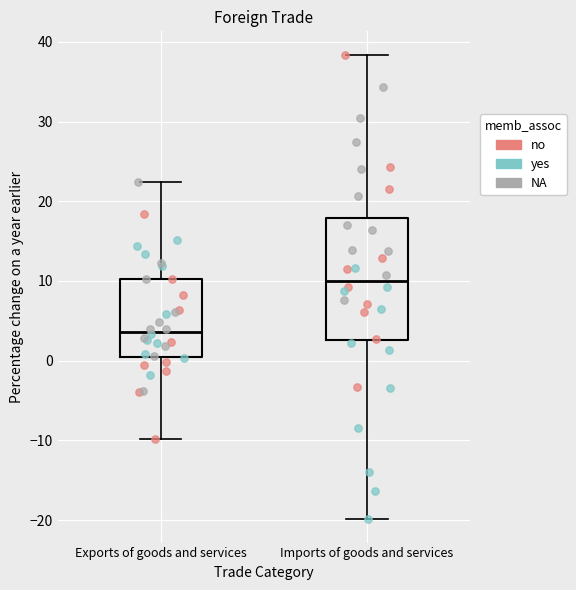

Which box has the highest median line?

Imports of goods and services